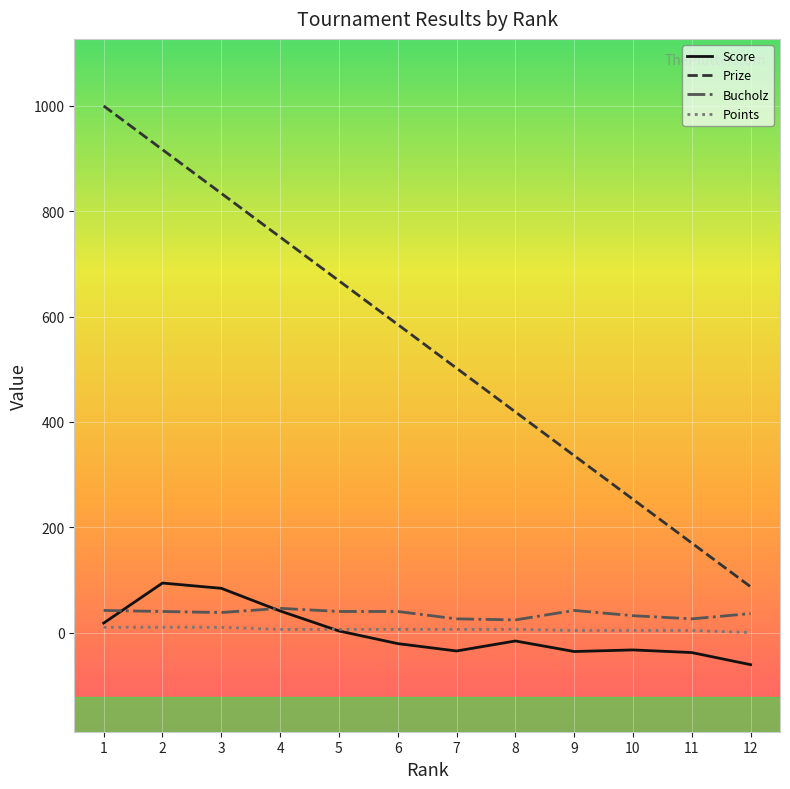

What is the difference between the highest and lowest values at 7?

537